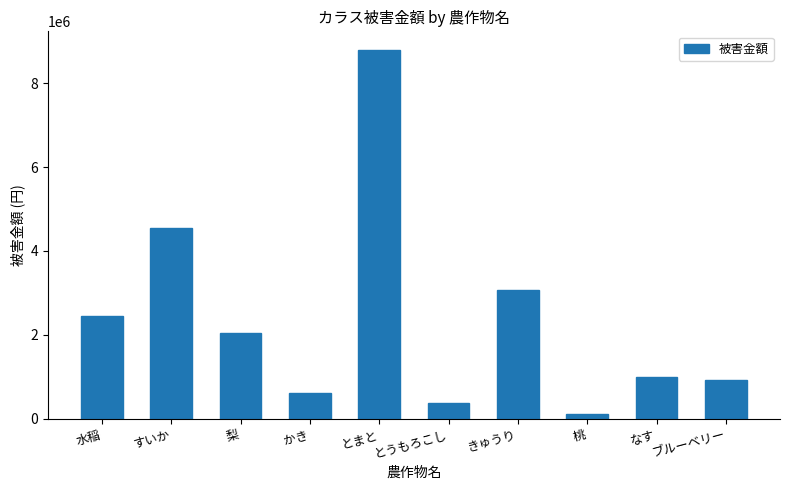

What is the approximate value at なす?

996000